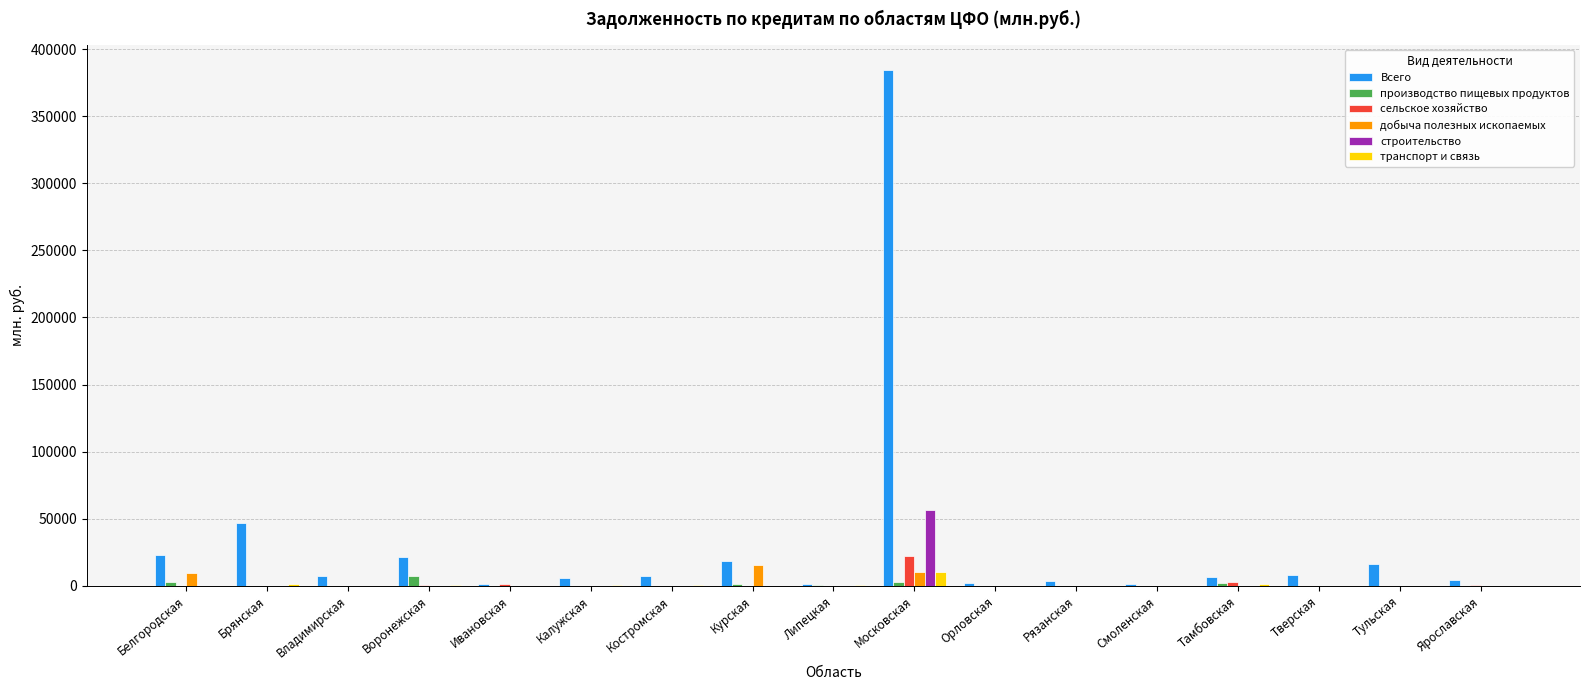

At which category is the sum across all series the highest?

Московская